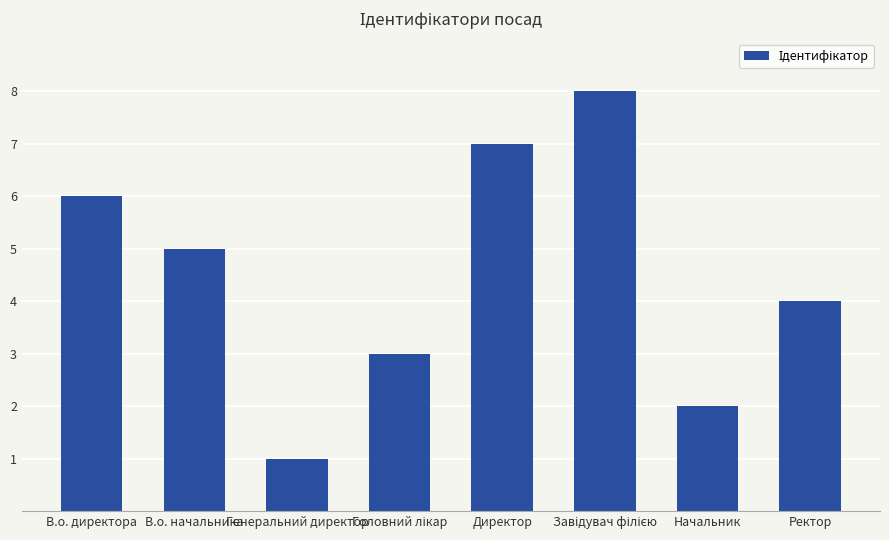

What position from the left is В.о. директора?

1